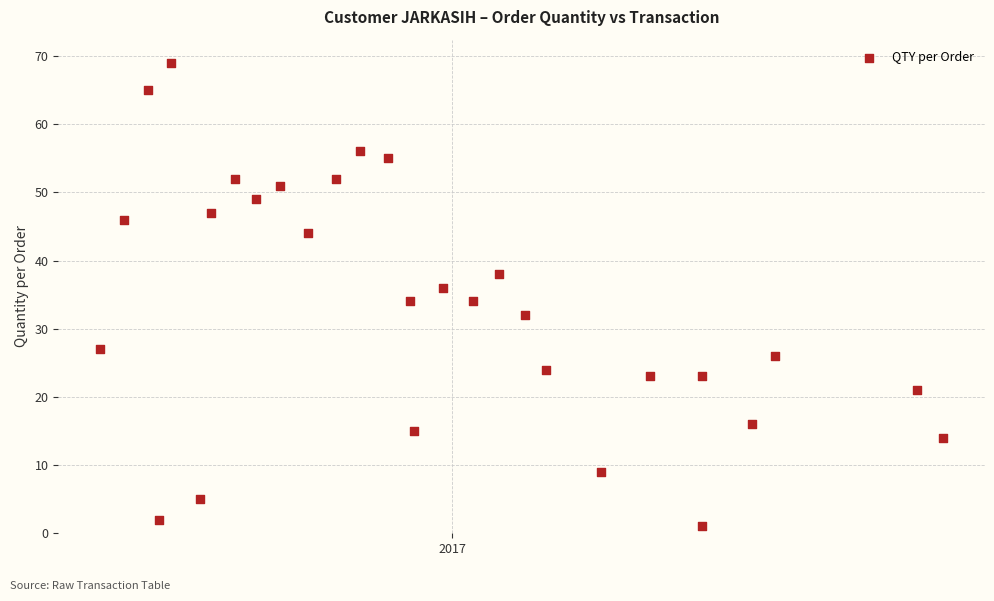

What is the range of Y values (max minus min)?

68